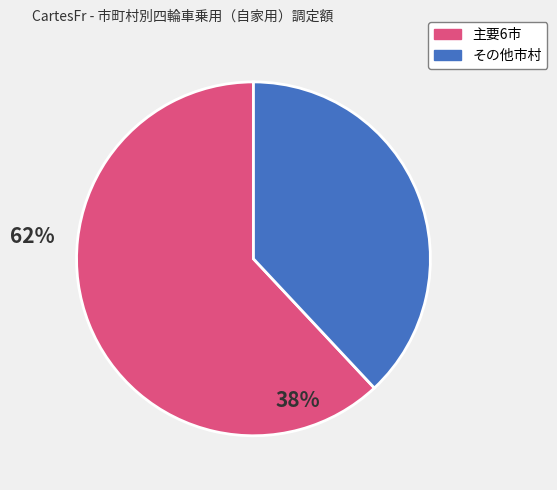

Does any single category account for the majority?

Yes